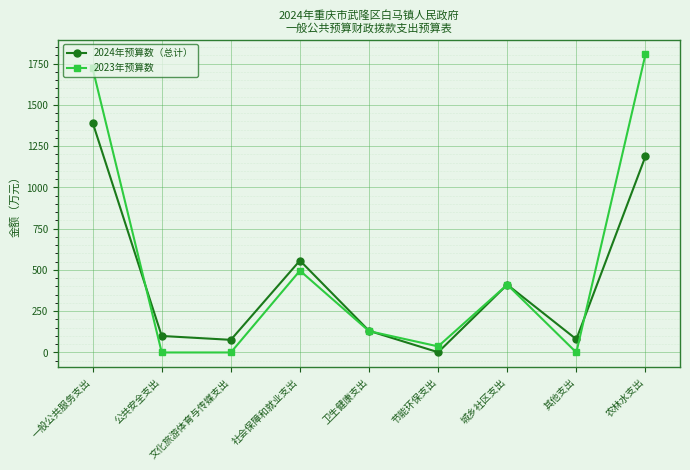

At which category is the sum across all series the highest?

一般公共服务支出